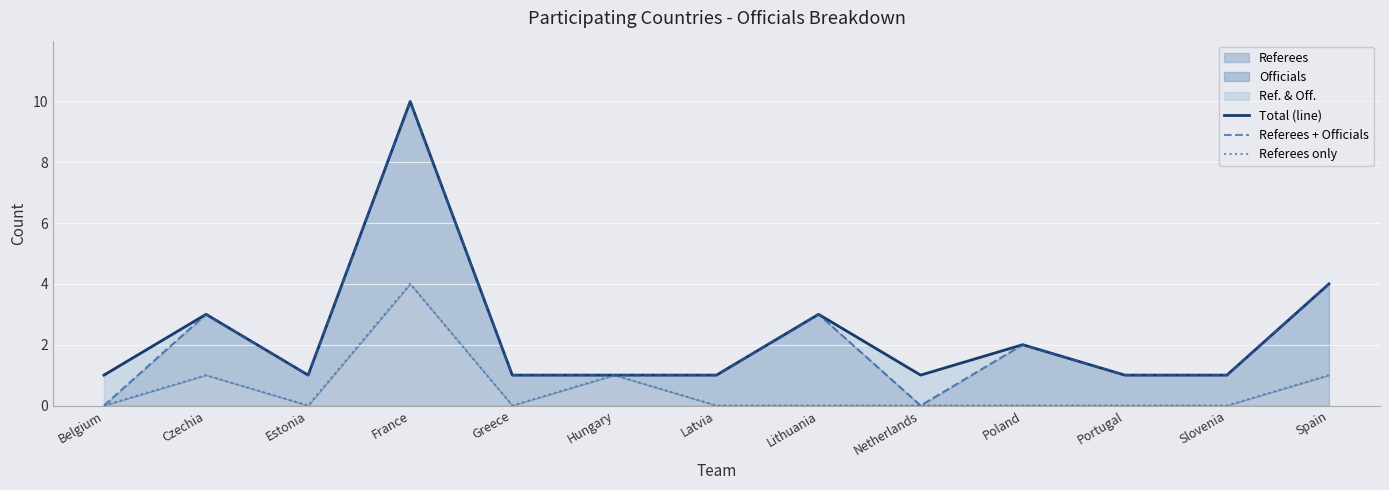

List the labels in order of Total (line) value, largest first.

France, Spain, Czechia, Lithuania, Poland, Belgium, Estonia, Greece, Hungary, Latvia, Netherlands, Portugal, Slovenia